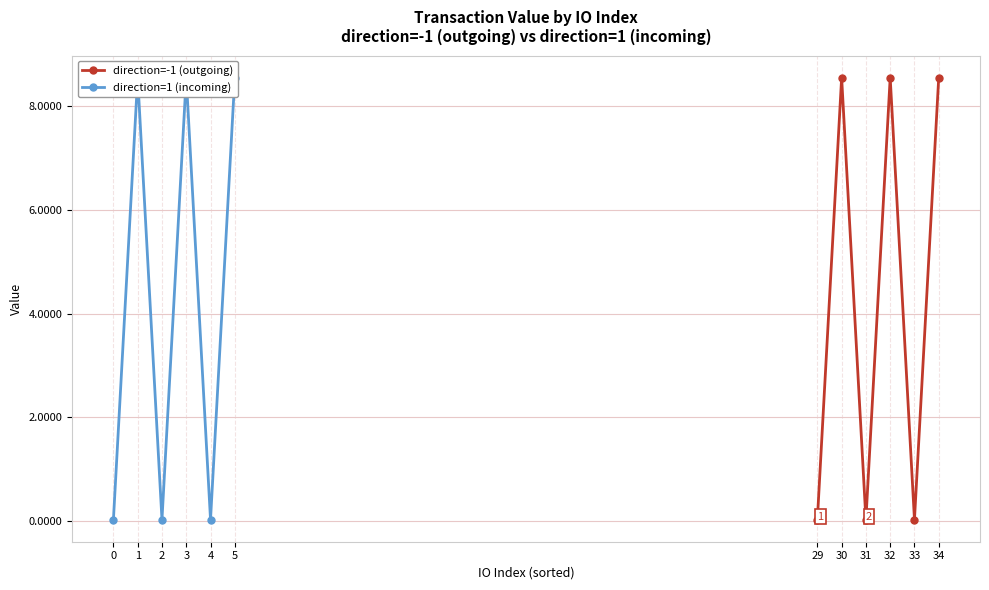

What is the difference between the direction=1 (incoming) values at 5 and 0?

8.5